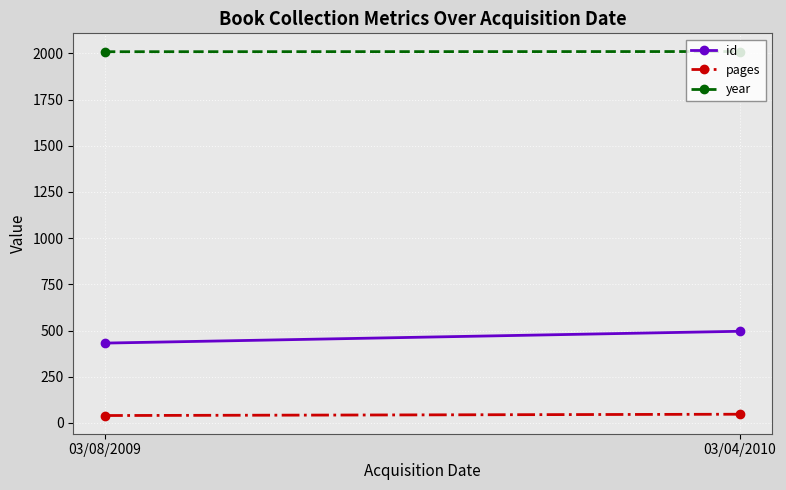

What is the spread (max minus min) of values at 03/08/2009?

1969